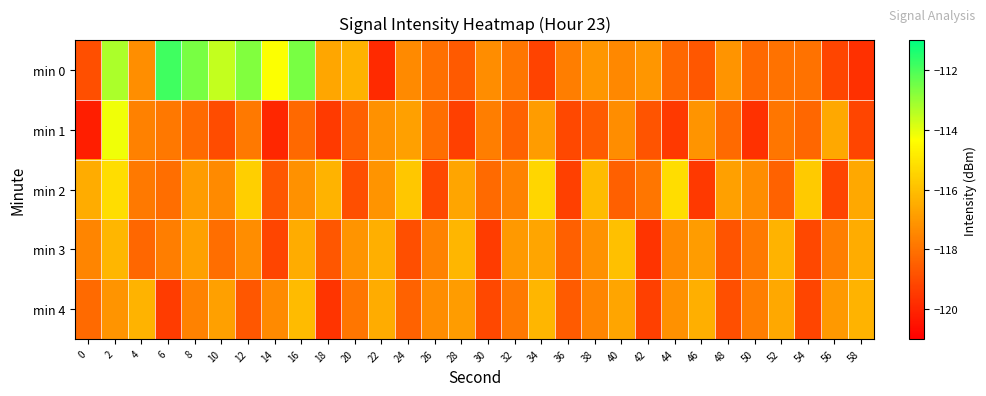

Reading left to right, extract all data points from this chart.

min 0: 0=-118.9	2=-113.2	4=-117.3	6=-111.8	8=-112.6	10=-113.6	12=-112.7	14=-114.3	16=-112.6	18=-116.6	20=-116.3	22=-119.9	24=-117.4	26=-118.1	28=-118.6	30=-117.3	32=-117.9	34=-119.2	36=-117.7	38=-117.1	40=-117.4	42=-117.1	44=-118.3	46=-118.7	48=-117.1	50=-118.2	52=-118.0	54=-118.0	56=-119.2	58=-119.7
min 1: 0=-120.2	2=-114.2	4=-117.6	6=-117.9	8=-118.2	10=-119.0	12=-117.8	14=-119.9	16=-118.2	18=-119.5	20=-118.5	22=-117.2	24=-116.8	26=-118.1	28=-119.3	30=-117.7	32=-118.4	34=-116.9	36=-119.1	38=-118.6	40=-117.3	42=-118.8	44=-119.5	46=-117.1	48=-118.2	50=-119.7	52=-117.9	54=-118.3	56=-116.6	58=-119.2
min 2: 0=-116.5	2=-115.2	4=-117.8	6=-118.1	8=-116.9	10=-117.4	12=-115.6	14=-118.7	16=-117.2	18=-116.3	20=-118.9	22=-117.1	24=-115.8	26=-119.1	28=-116.7	30=-118.2	32=-117.6	34=-115.4	36=-119.3	38=-116.1	40=-118.5	42=-117.9	44=-115.2	46=-119.5	48=-116.8	50=-117.3	52=-118.4	54=-115.7	56=-119.2	58=-116.6
min 3: 0=-117.5	2=-116.2	4=-118.3	6=-117.7	8=-116.8	10=-118.1	12=-117.3	14=-119.2	16=-116.5	18=-118.7	20=-117.1	22=-116.4	24=-118.9	26=-117.6	28=-116.2	30=-119.4	32=-117.0	34=-116.7	36=-118.5	38=-117.2	40=-116.0	42=-119.6	44=-117.4	46=-116.9	48=-118.8	50=-117.8	52=-116.3	54=-119.1	56=-117.7	58=-116.5
min 4: 0=-118.2	2=-117.1	4=-116.3	6=-119.4	8=-117.6	10=-116.8	12=-118.7	14=-117.4	16=-116.1	18=-119.6	20=-117.9	22=-116.5	24=-118.4	26=-117.3	28=-116.9	30=-119.1	32=-117.8	34=-116.2	36=-118.6	38=-117.5	40=-116.7	42=-119.3	44=-117.2	46=-116.4	48=-118.9	50=-117.7	52=-116.6	54=-119.2	56=-117.0	58=-116.3